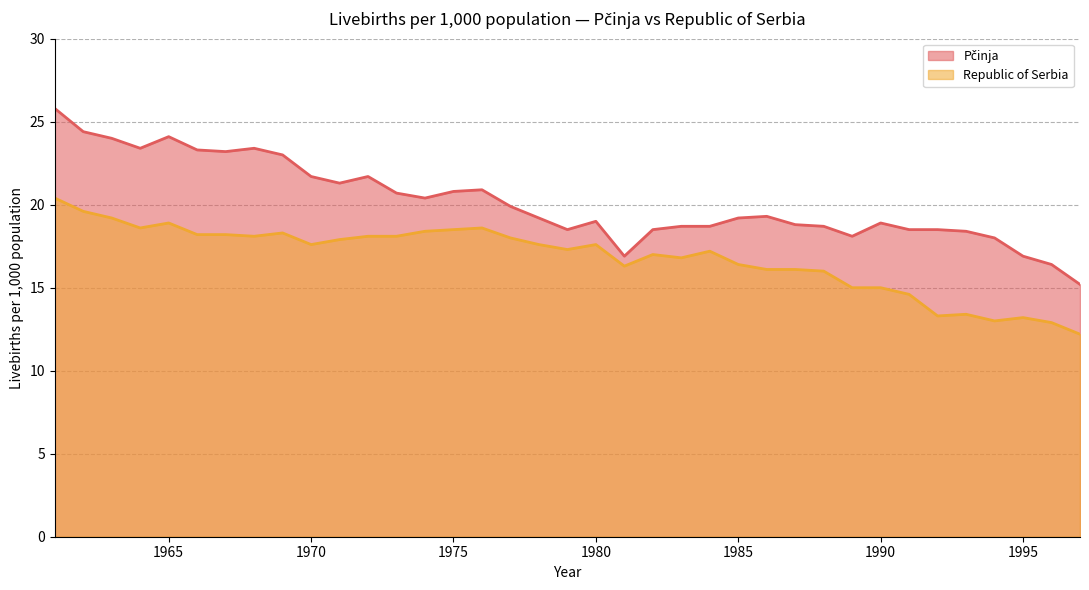

Which series has the largest total across all categories?

Pčinja